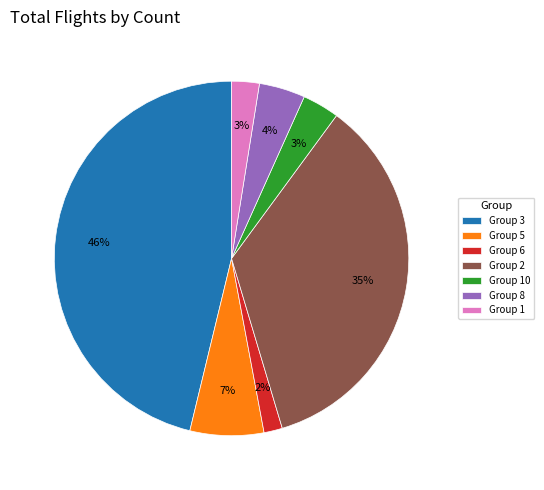

Is there any slice that represents more than half of the pie?

No